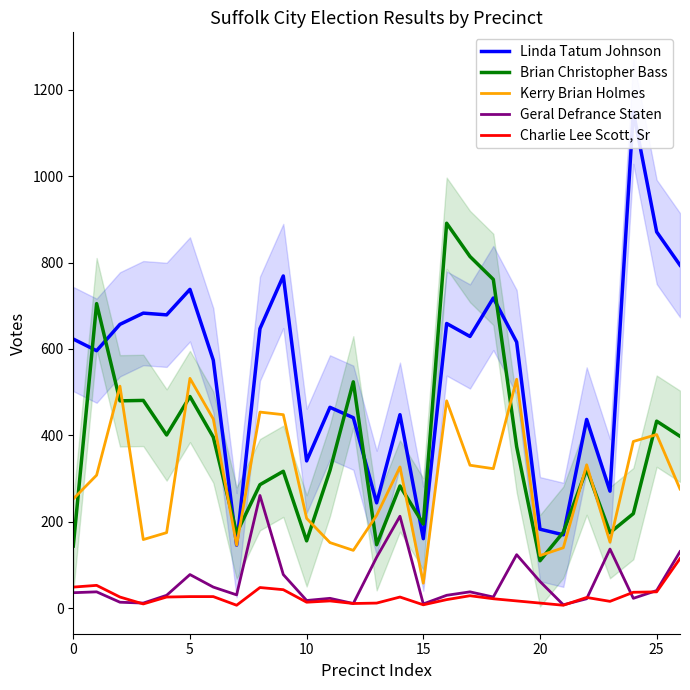

Reading left to right, extract all data points from this chart.

Linda Tatum Johnson: 623	596	657	683	679	738	574	146	647	769	341	465	441	244	448	161	659	629	718	616	183	170	437	271	1149	871	794
Brian Christopher Bass: 144	705	480	481	401	490	396	174	286	317	156	319	524	147	283	195	891	814	761	374	110	176	322	175	219	433	398
Kerry Brian Holmes: 253	308	514	159	175	532	438	146	454	448	208	152	134	215	327	58	480	331	323	530	122	140	332	153	386	402	276
Geral Defrance Staten: 36	38	14	12	30	78	49	31	261	78	18	23	11	118	213	10	30	38	26	124	62	8	22	137	23	41	131
Charlie Lee Scott, Sr: 49	53	26	10	26	27	27	7	48	43	14	17	11	12	26	8	20	29	22	17	12	7	25	16	37	38	115